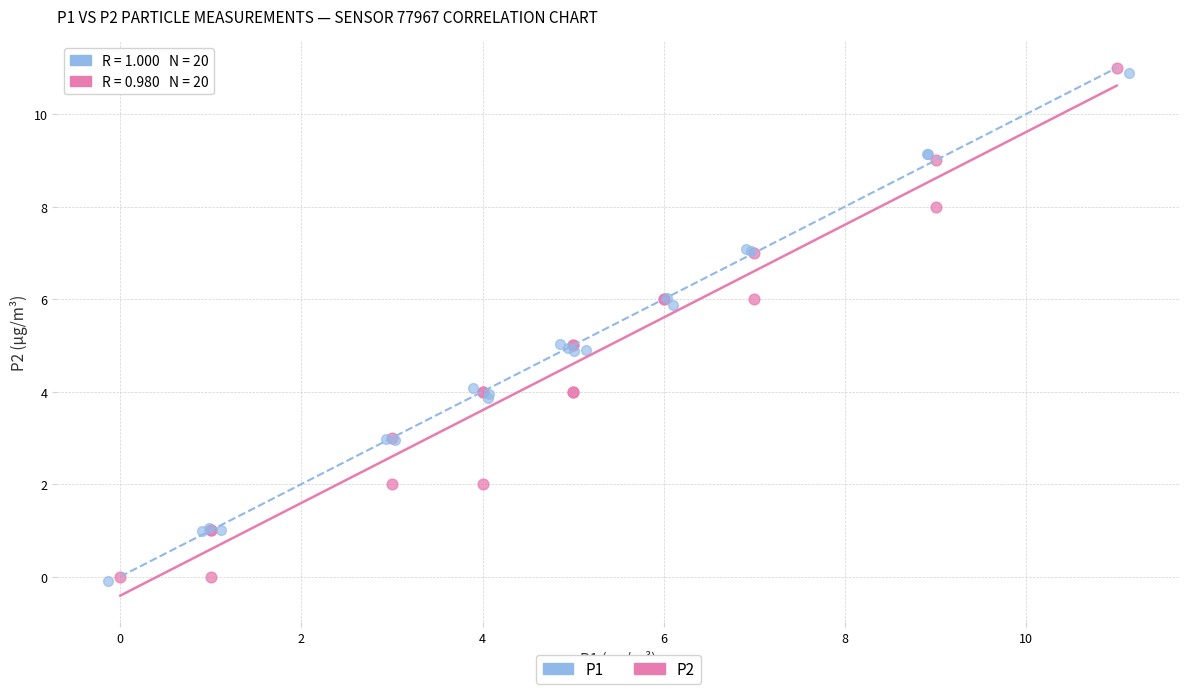

Which series has the widest spread of Y values?

P2